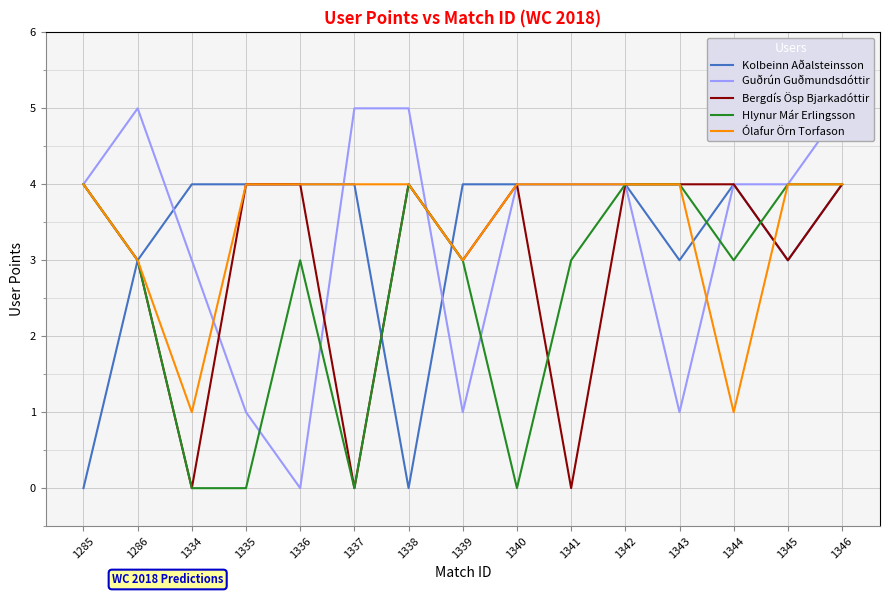

Reading left to right, what are all the values shown in this chart?

Kolbeinn Aðalsteinsson: 0	3	4	4	4	4	0	4	4	4	4	3	4	3	4
Guðrún Guðmundsdóttir: 4	5	3	1	0	5	5	1	4	4	4	1	4	4	5
Bergdís Ösp Bjarkadóttir: 4	3	0	4	4	0	4	3	4	0	4	4	4	3	4
Hlynur Már Erlingsson: 4	3	0	0	3	0	4	3	0	3	4	4	3	4	4
Ólafur Örn Torfason: 4	3	1	4	4	4	4	3	4	4	4	4	1	4	4